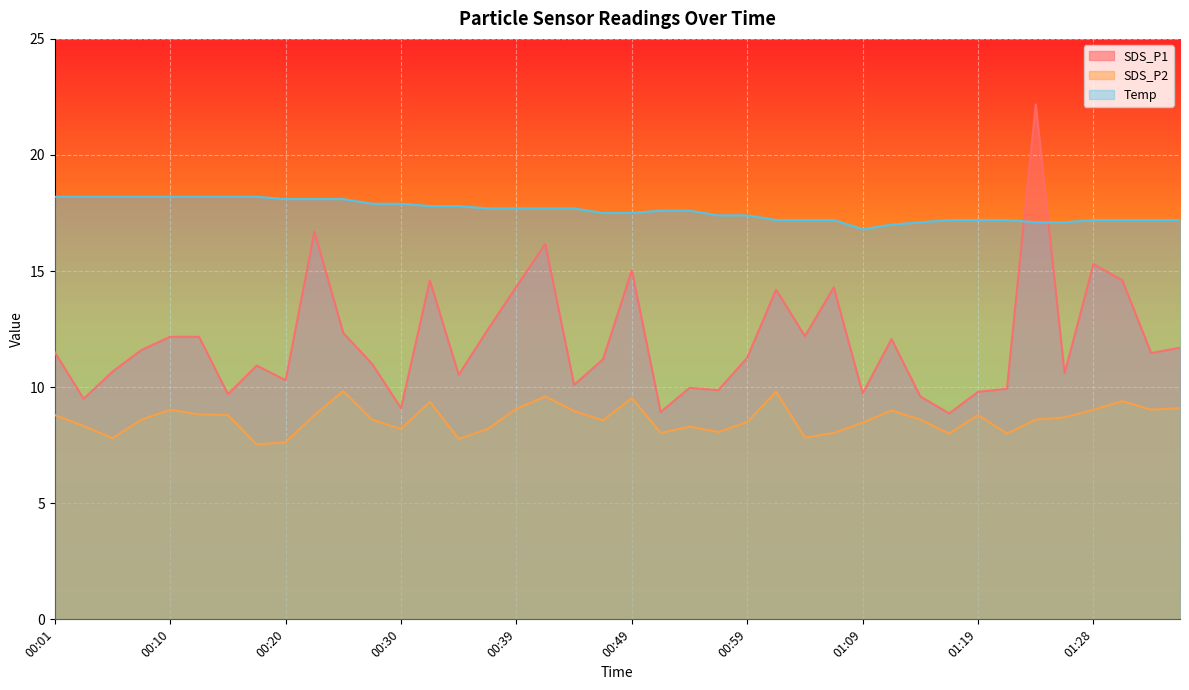

True or false: Temp and SDS_P2 intersect in this chart.

False